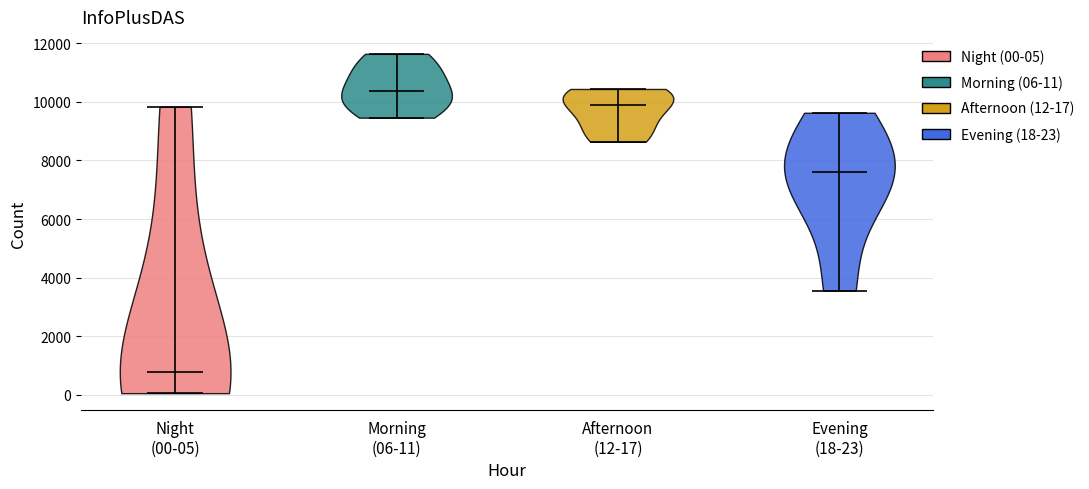

Reading left to right, read every violin against the y-axis: where its median line is, and the lowest and highest points it reaches. The values are not printed on the chart, so give them approximately, as read against the axis.

Night (00-05): median line 800, lowest point 0, highest point 9800
Morning (06-11): median line 10400, lowest point 9400, highest point 11600
Afternoon (12-17): median line 10000, lowest point 8600, highest point 10400
Evening (18-23): median line 7600, lowest point 3600, highest point 9600